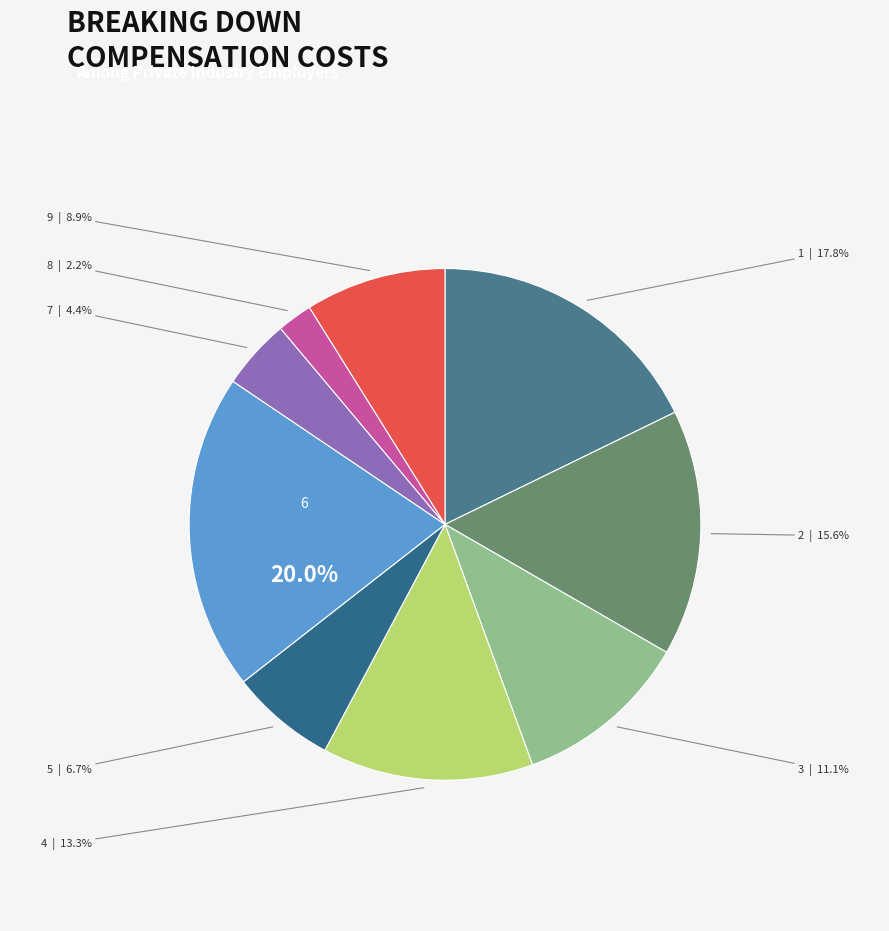

What is the smallest slice in the pie chart?

8